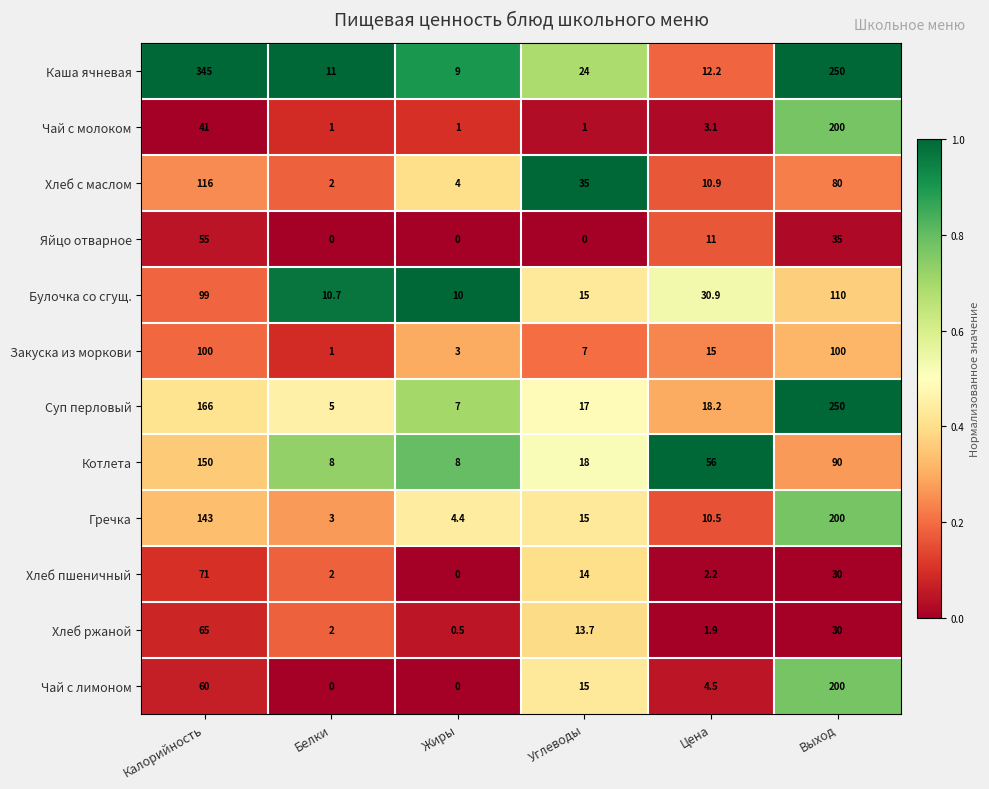

Where is Закуска из моркови nearest to the value 50?

Цена